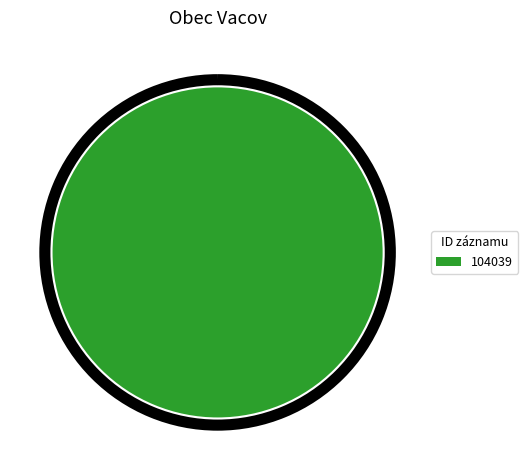

The 104039 slice represents 100% of the pie. True or false?

True